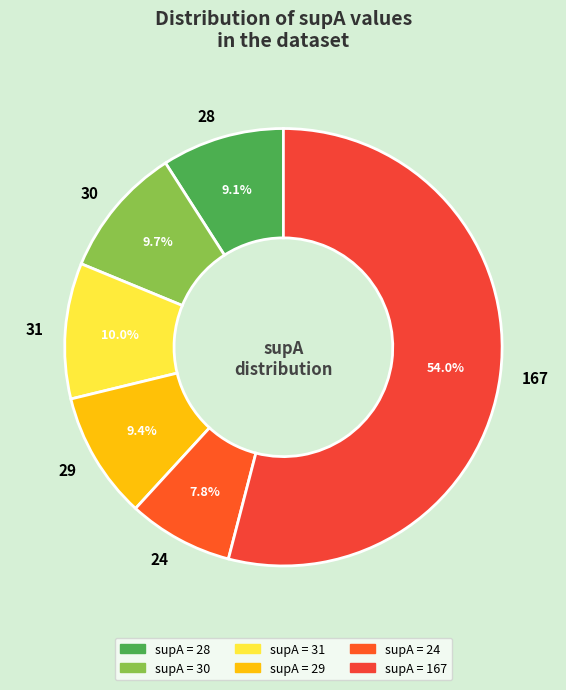

Which category has the smallest portion of the pie?

24